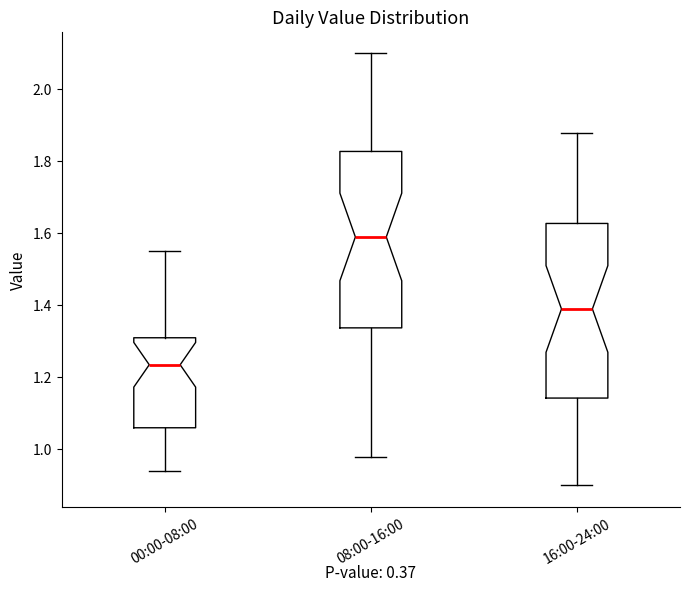

Reading left to right, transcribe this box plot: for each box, give where its median line is, the range the box spans, and where its two whiskers end, as read against the y-axis. The values are not printed on the chart, so give them approximately, as read against the axis.

00:00-08:00: median 1.24, box 1.06 to 1.32, whiskers 0.94 to 1.56
08:00-16:00: median 1.60, box 1.34 to 1.82, whiskers 0.98 to 2.10
16:00-24:00: median 1.40, box 1.14 to 1.62, whiskers 0.90 to 1.88